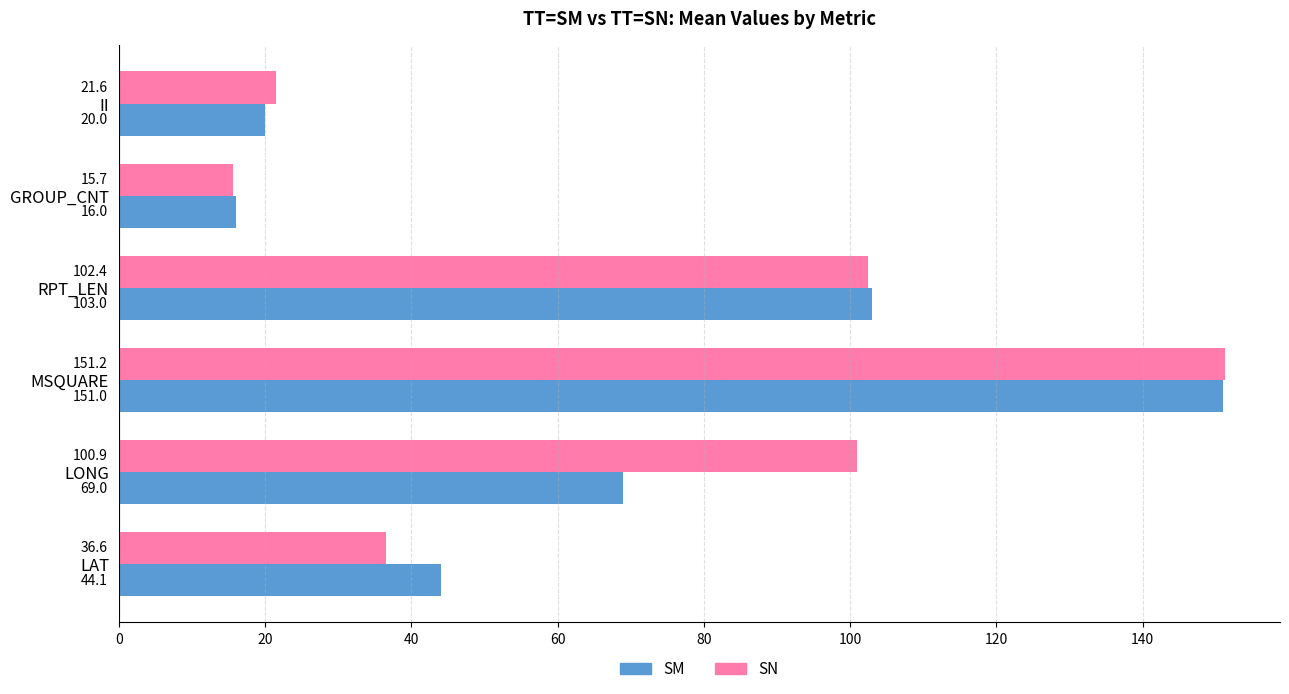

True or false: SM has a value of 35.8 at II.

False